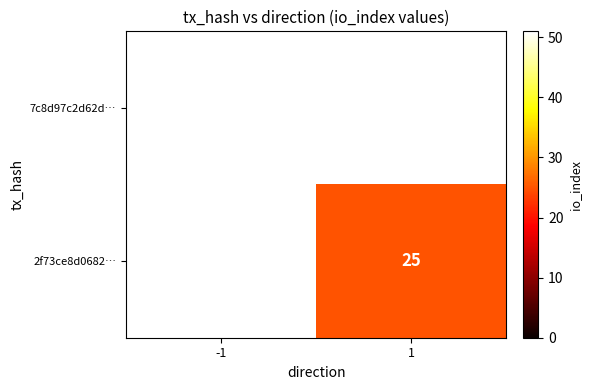

The value of 2f73ce8d0682… at 1 is 25. True or false?

True